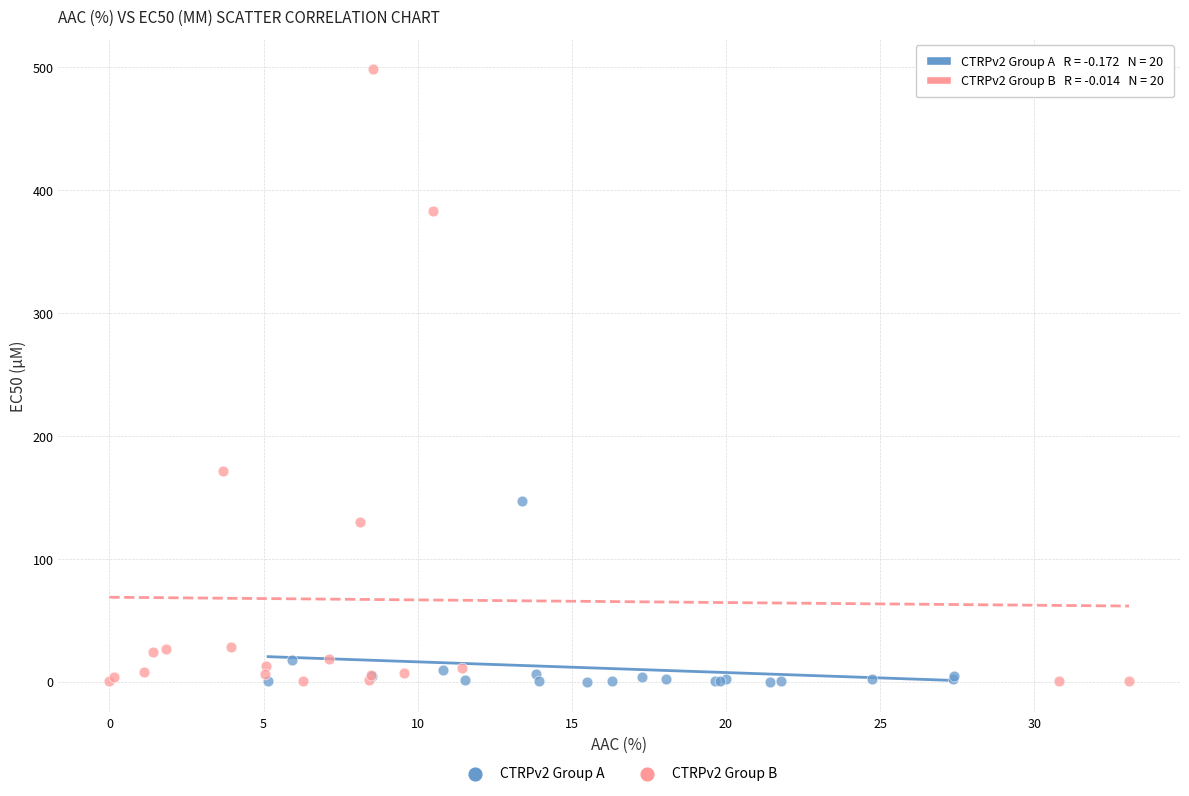

What are all the series names shown in the legend?

CTRPv2 Group A, CTRPv2 Group B